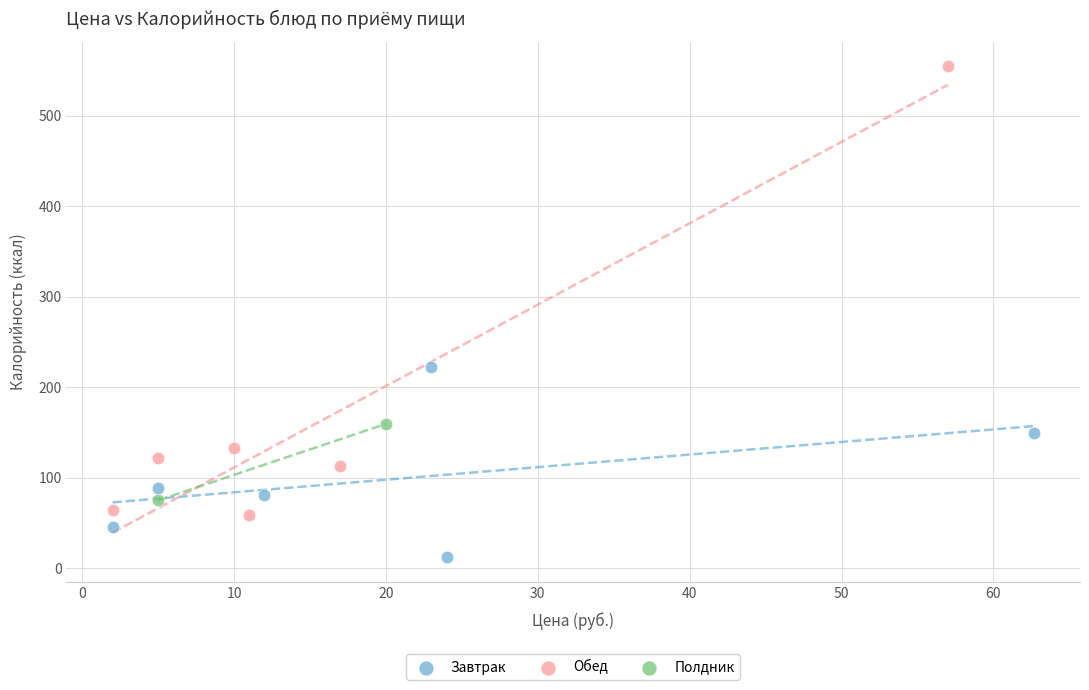

Which series has the largest Y range (max minus min)?

Обед